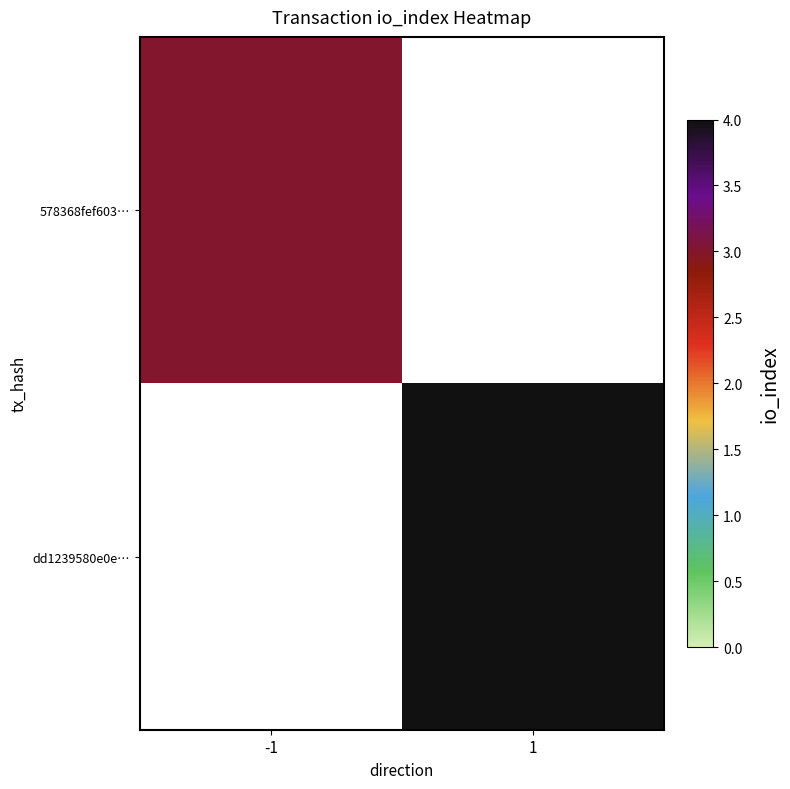

List the labels in order of dd1239580e0e… value, smallest first.

-1, 1